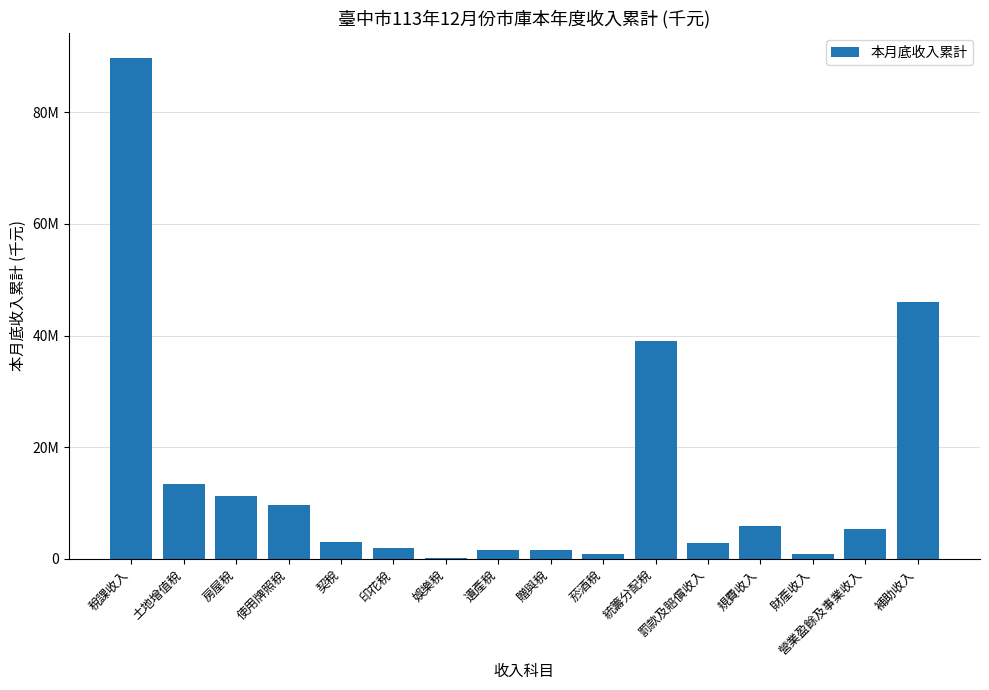

What is the sum of all values?

233274429.7